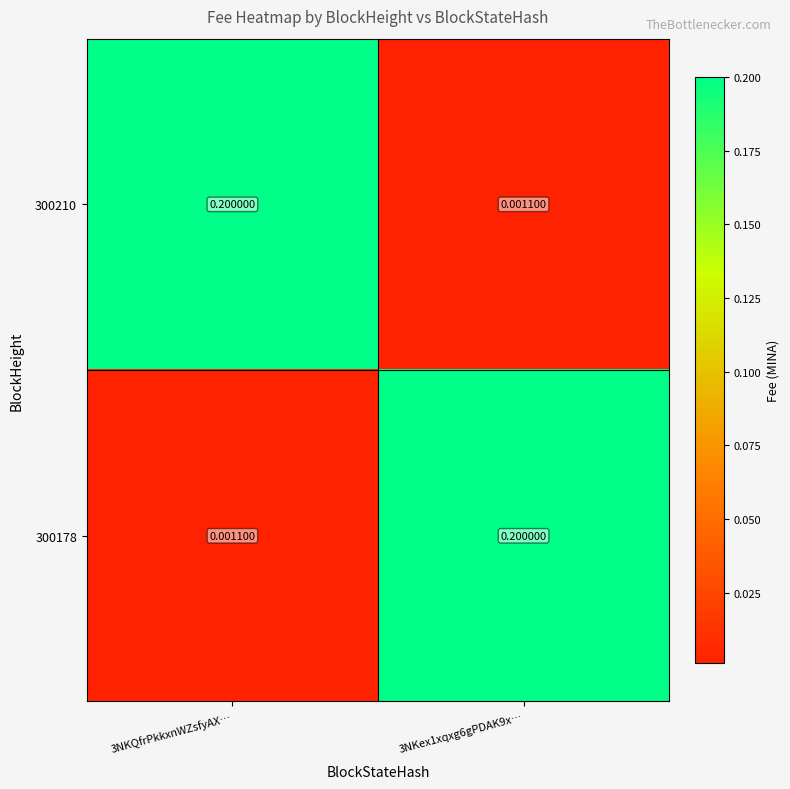

Is the value of 300210 at 3NKQfrPkkxnWZsfyAX… greater than the value of 300178 at 3NKQfrPkkxnWZsfyAX…?

Yes